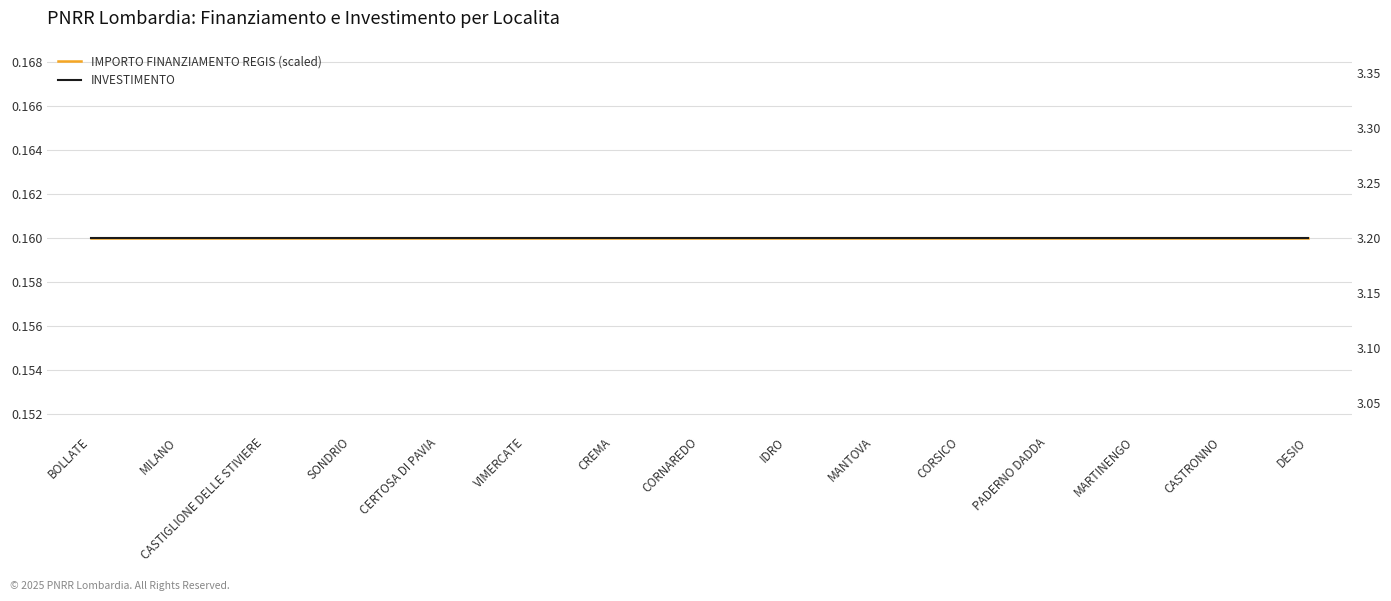

Which series has the largest range (max minus min)?

IMPORTO FINANZIAMENTO REGIS (scaled)